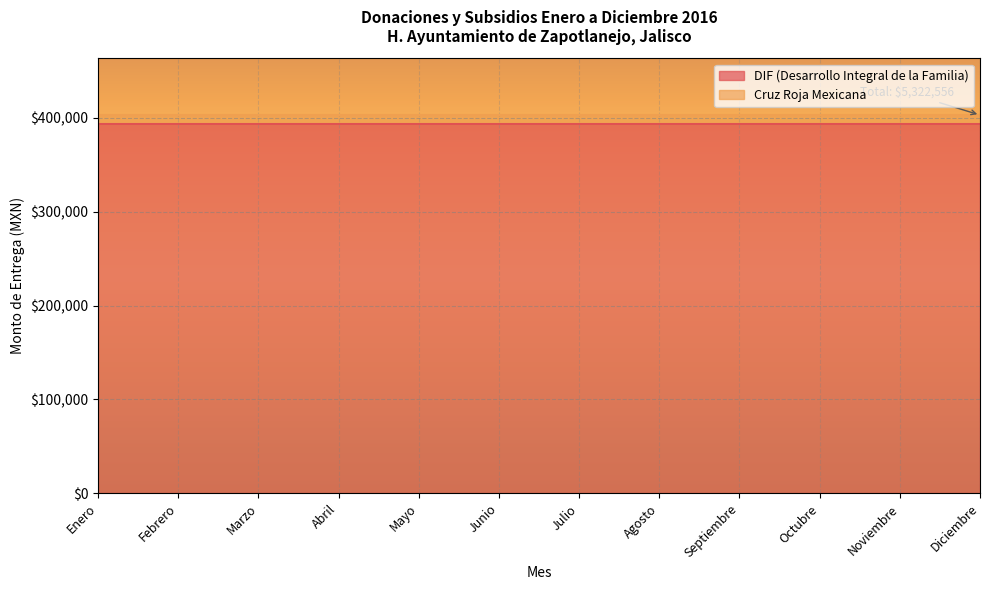

Between Diciembre and Abril, which is larger?

Diciembre